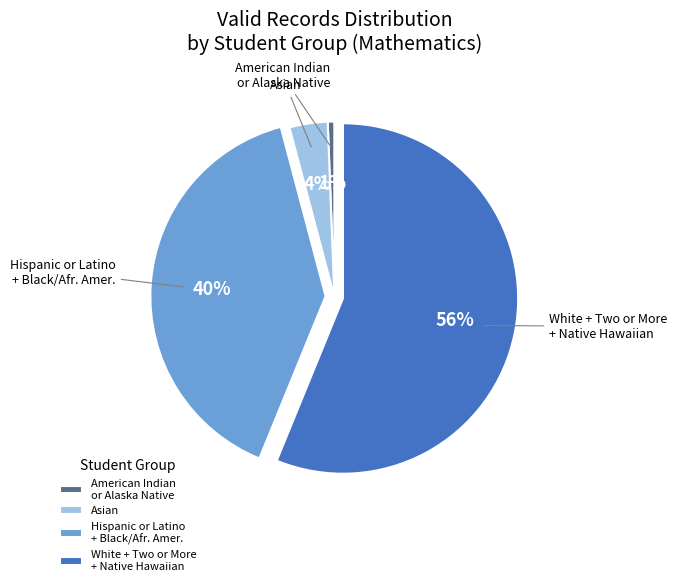

Count the number of slices in the pie.

4